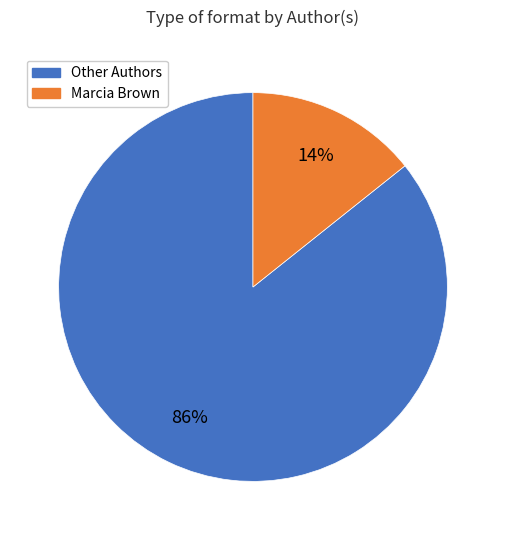

Is there a majority slice in this chart?

Yes